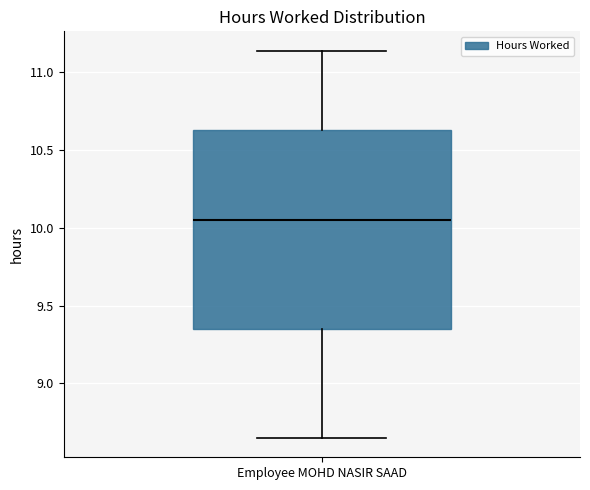

Where is the upper edge of the box for Employee MOHD NASIR SAAD on the y-axis? The values are not printed on the chart, so give them approximately, as read against the axis.

10.65